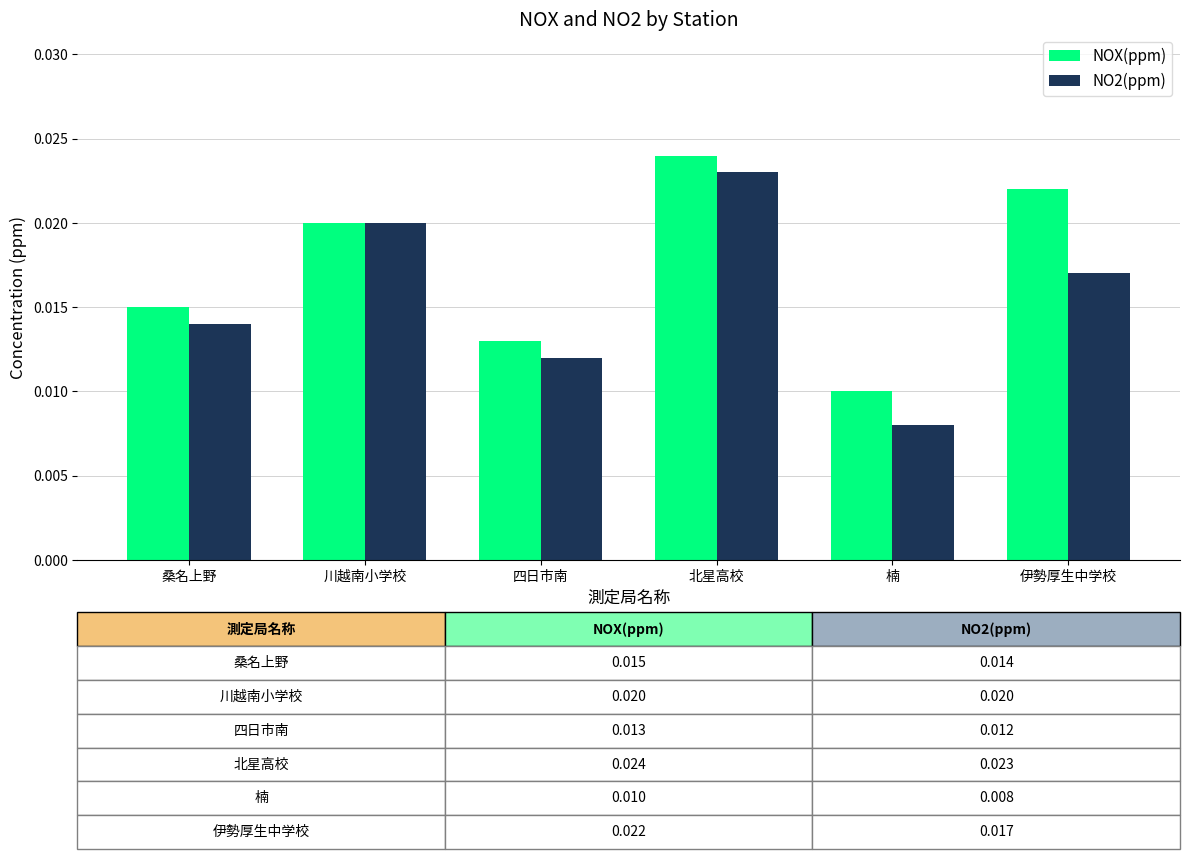

At which category is the sum across all series the highest?

北星高校